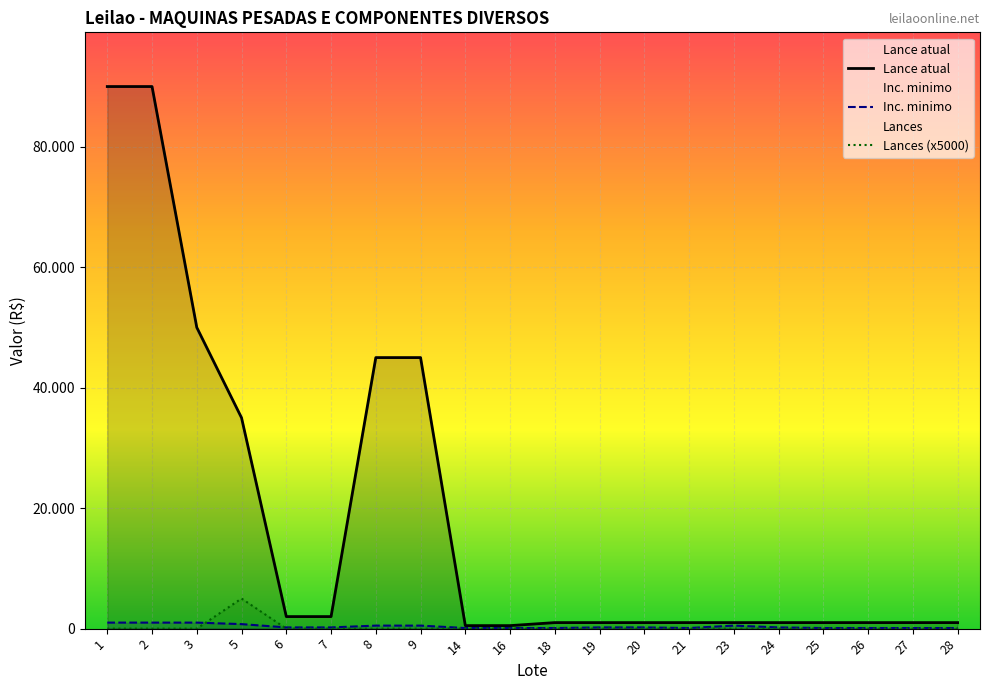

At how many categories does at least one series exceed 12526?

6